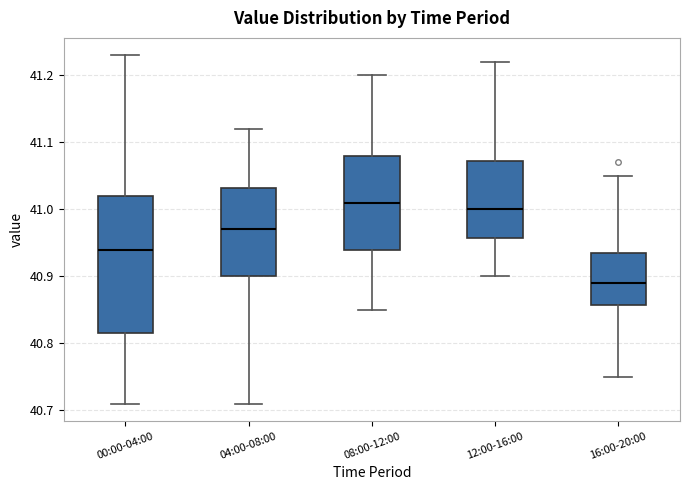

Which box's median line is the highest?

08:00-12:00